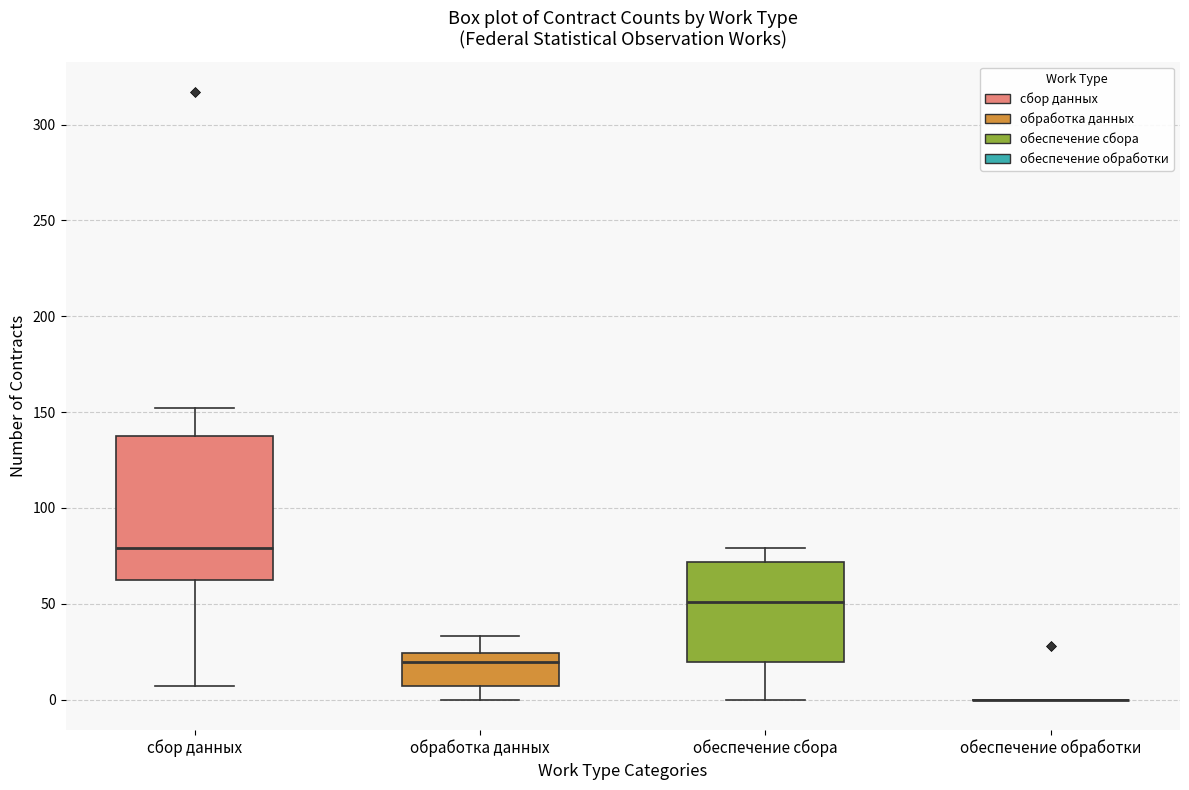

Which box is the tallest, from its lower edge to its upper edge?

сбор данных